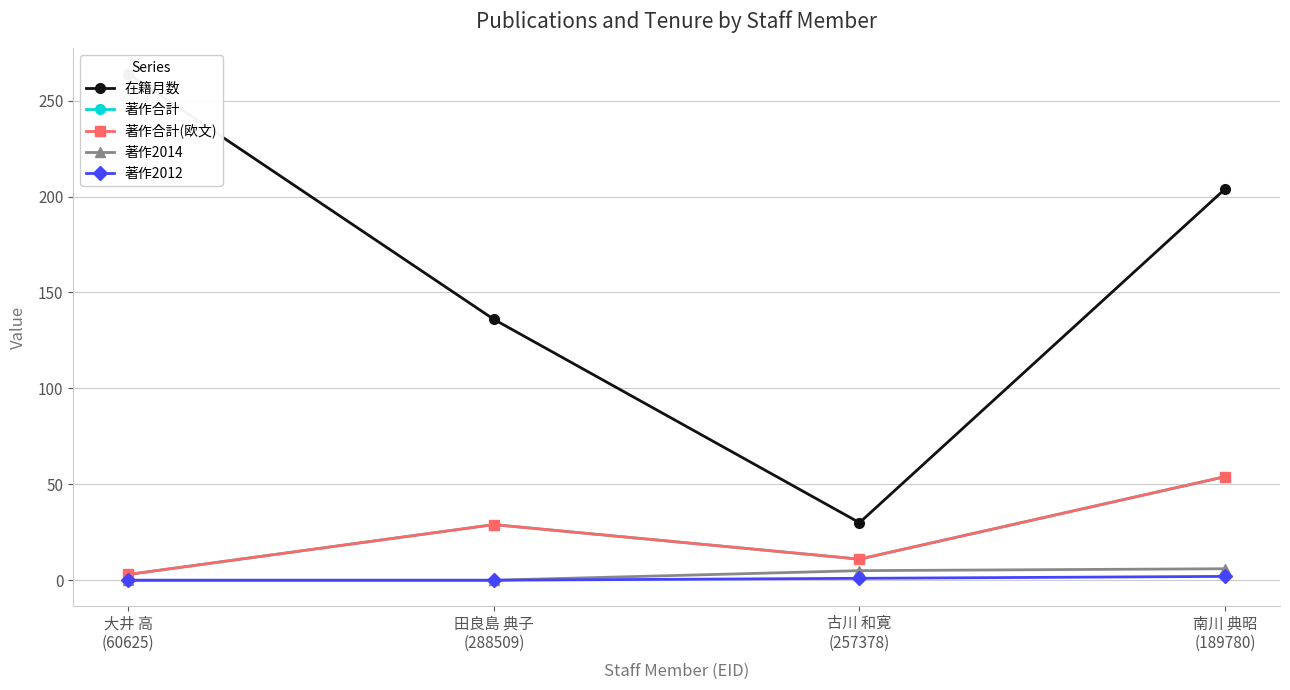

Where is 著作2012 nearest to the value 1?

古川 和寛
(257378)